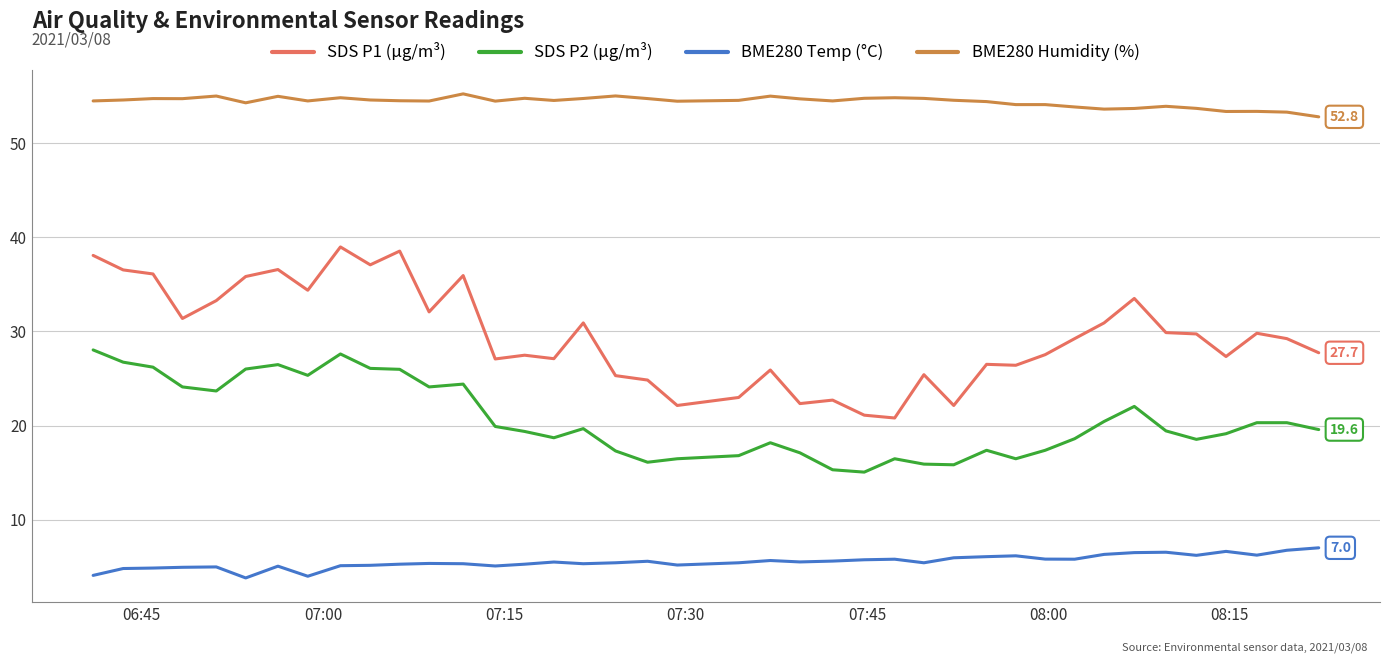

List the series in order of their peak value, highest first.

BME280 Humidity (%), SDS P1 (µg/m³), SDS P2 (µg/m³), BME280 Temp (°C)